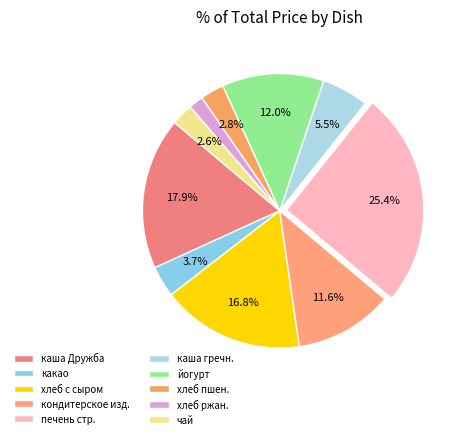

Count the number of slices in the pie.

10